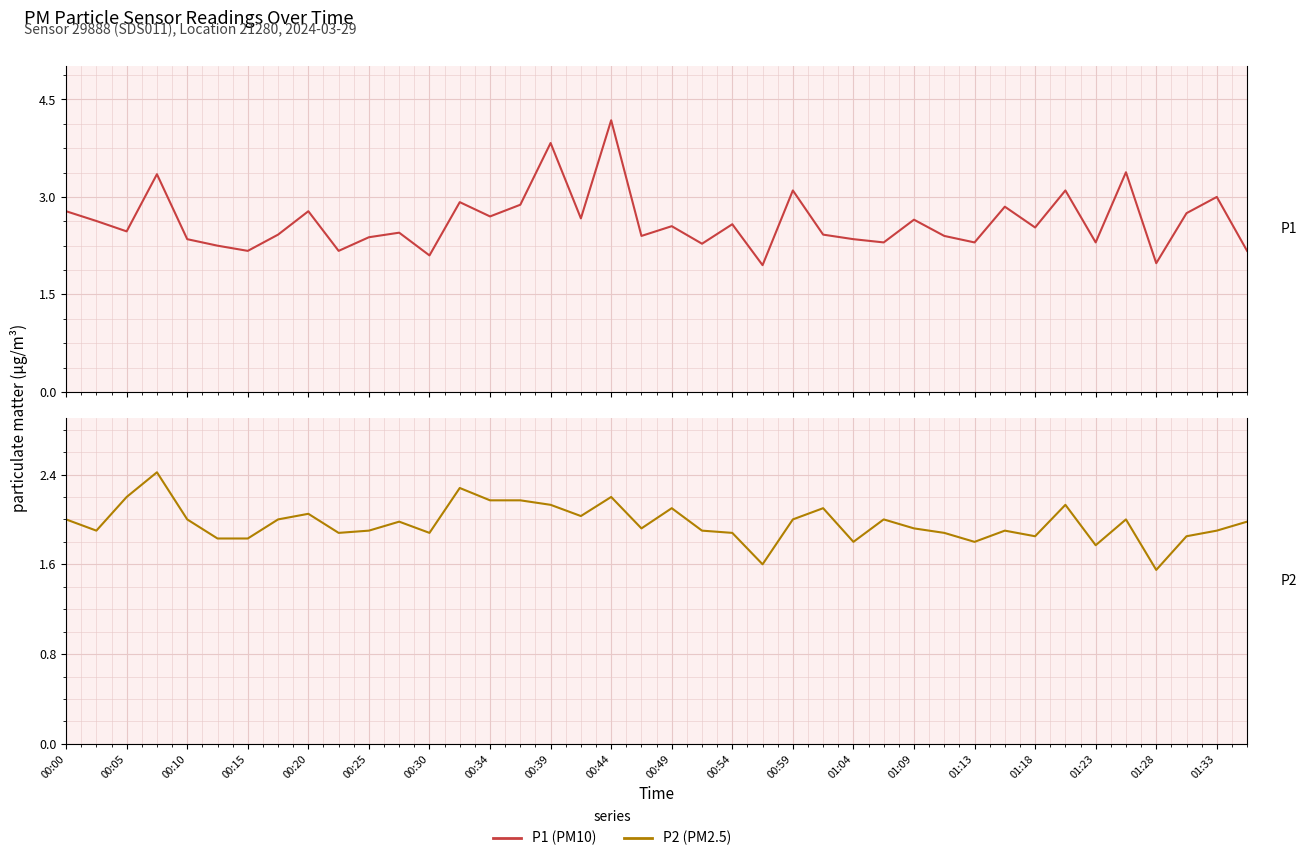

True or false: P1 (PM10) and P2 (PM2.5) intersect in this chart.

False